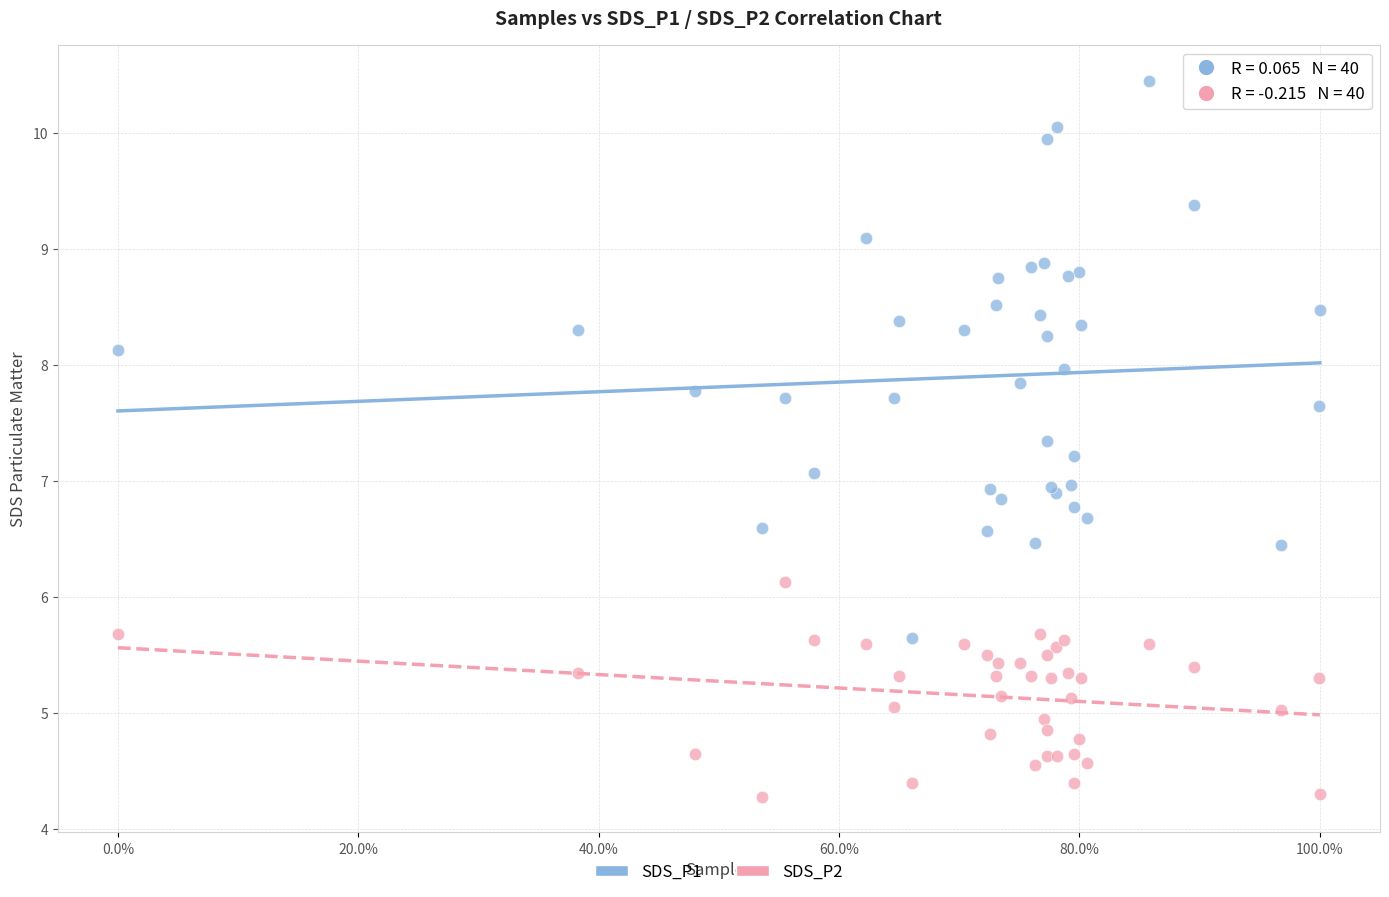

Which series has the largest Y range (max minus min)?

SDS_P1